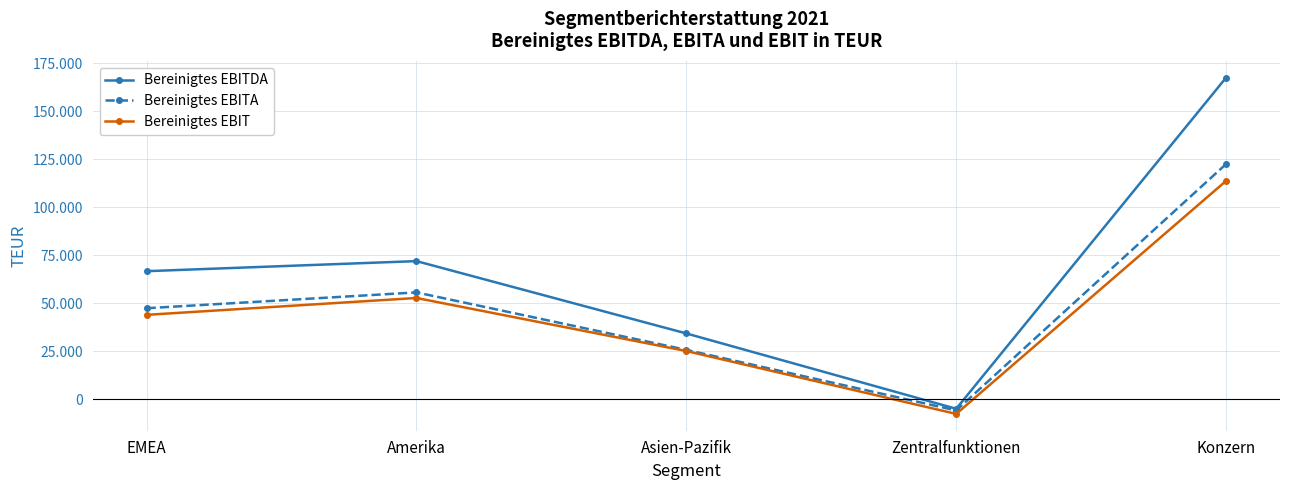

What are all the series names shown in the legend?

Bereinigtes EBITDA, Bereinigtes EBITA, Bereinigtes EBIT